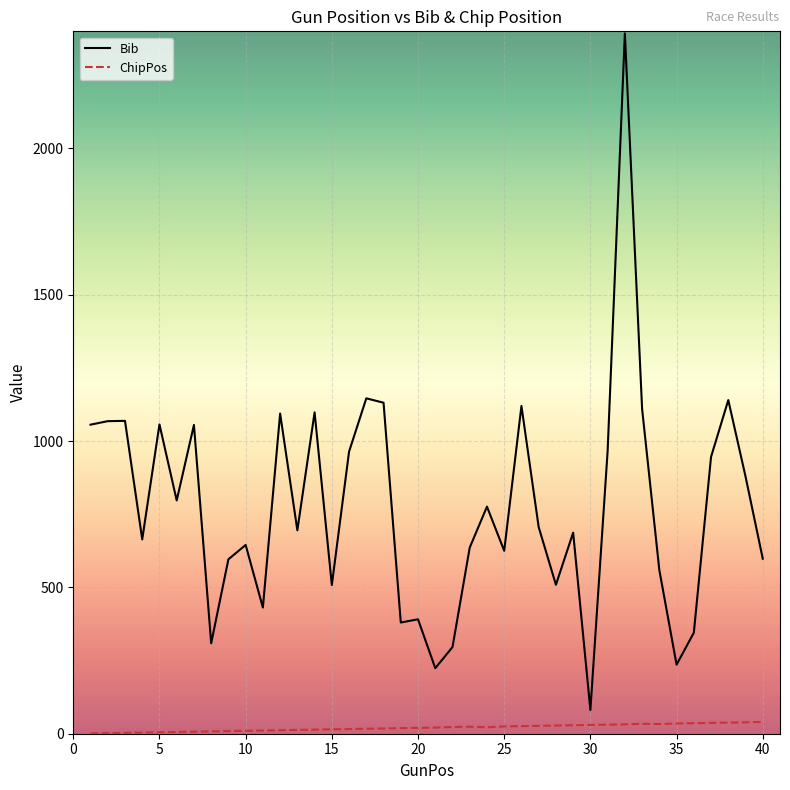

True or false: Bib and ChipPos cross at least once.

False